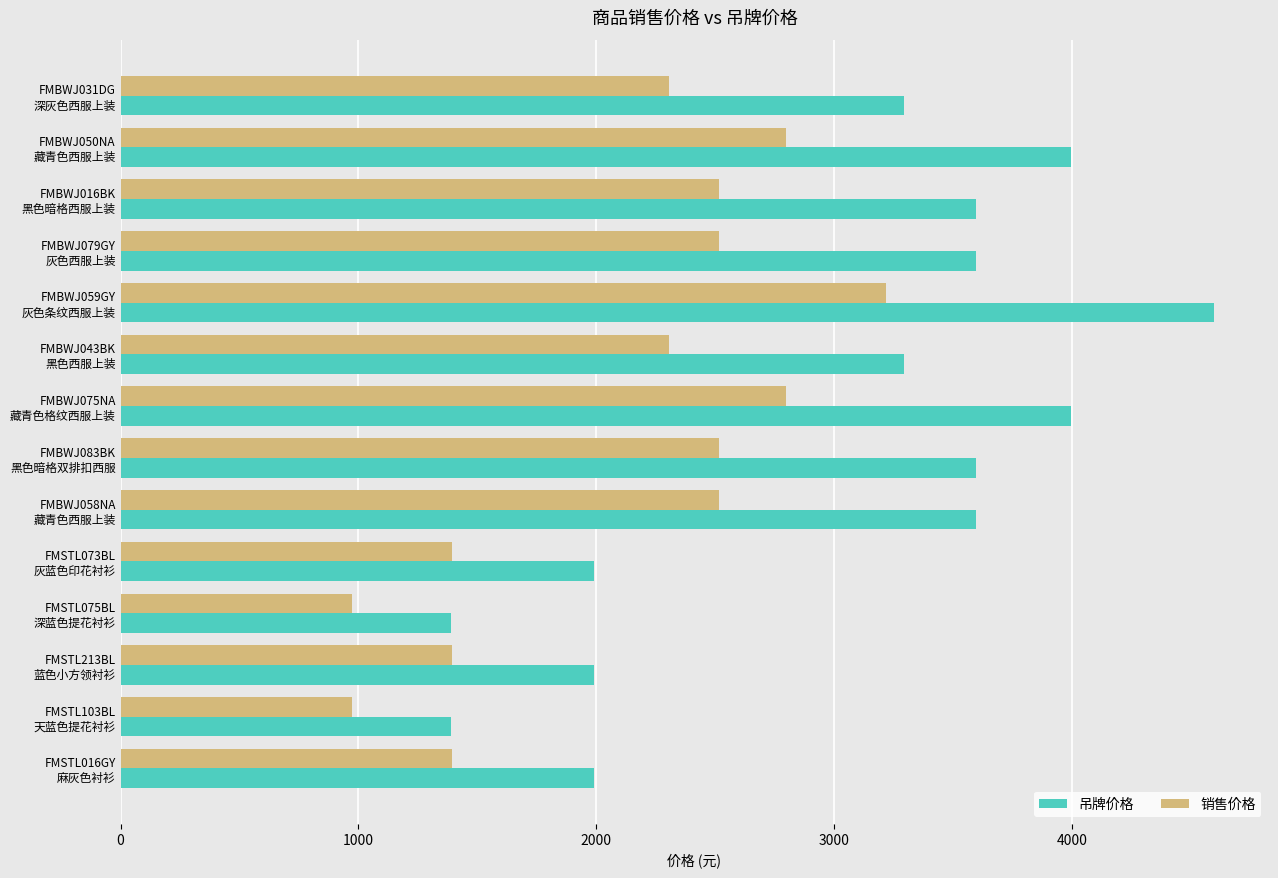

Which series has the largest range (max minus min)?

吊牌价格